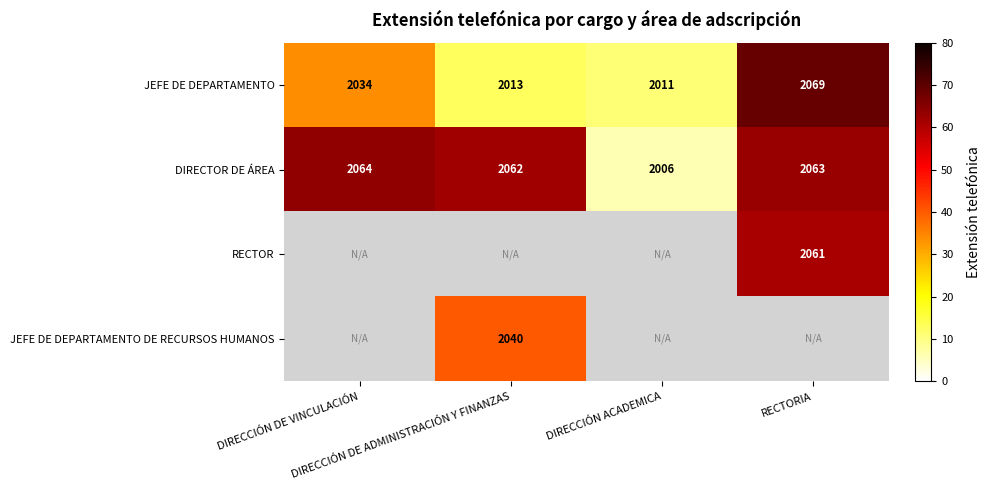

What is the difference between the maximum and second lowest values in the JEFE DE DEPARTAMENTO series?

56